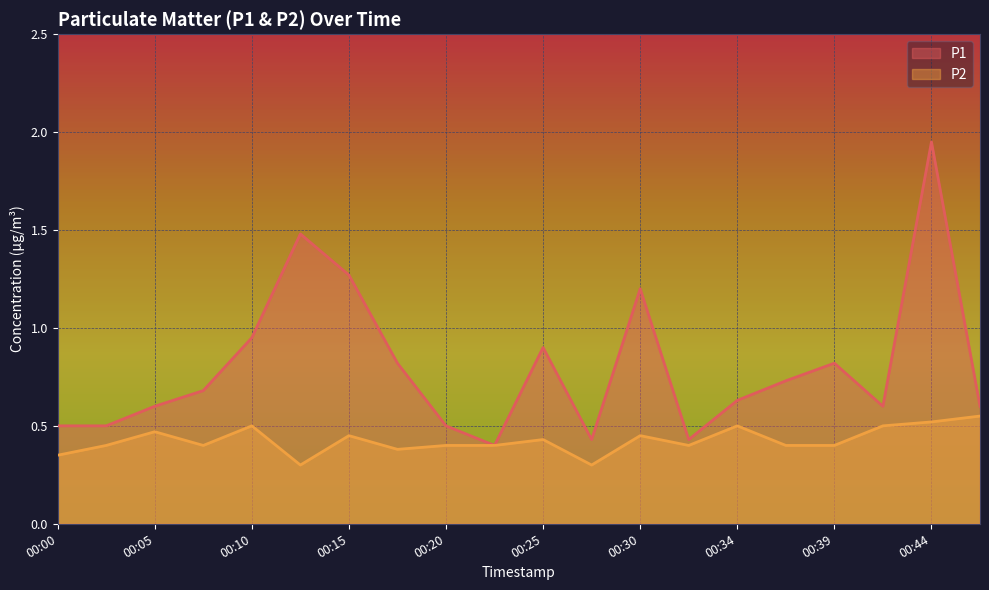

Which label corresponds to the smallest value in the chart?

00:13